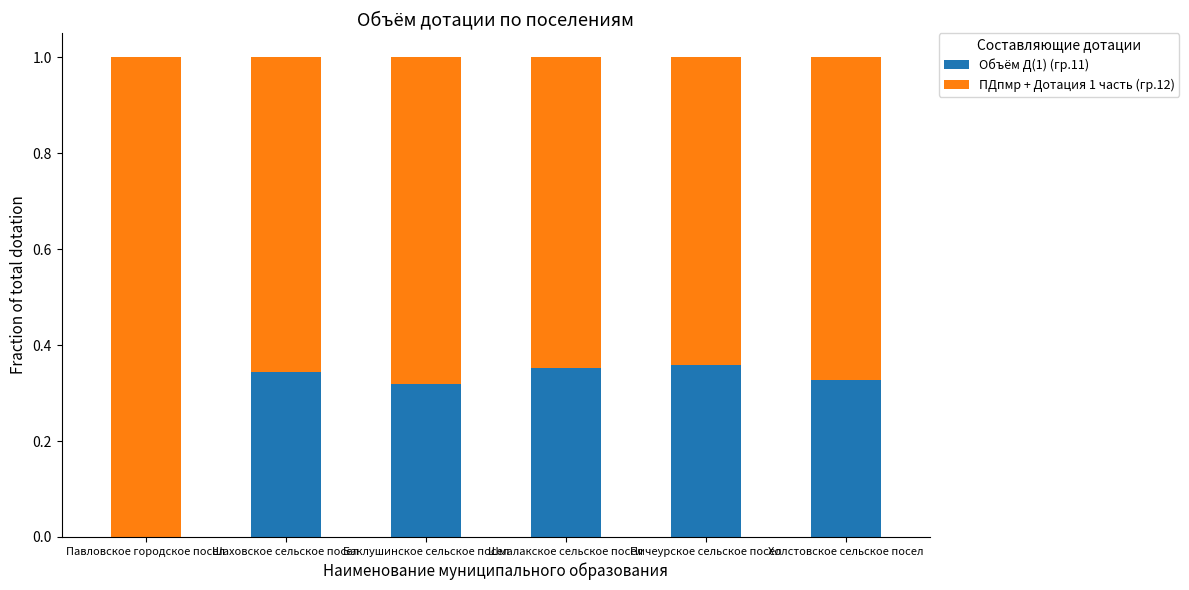

How many data points in Объём Д(1) (гр.11) are above 0?

5